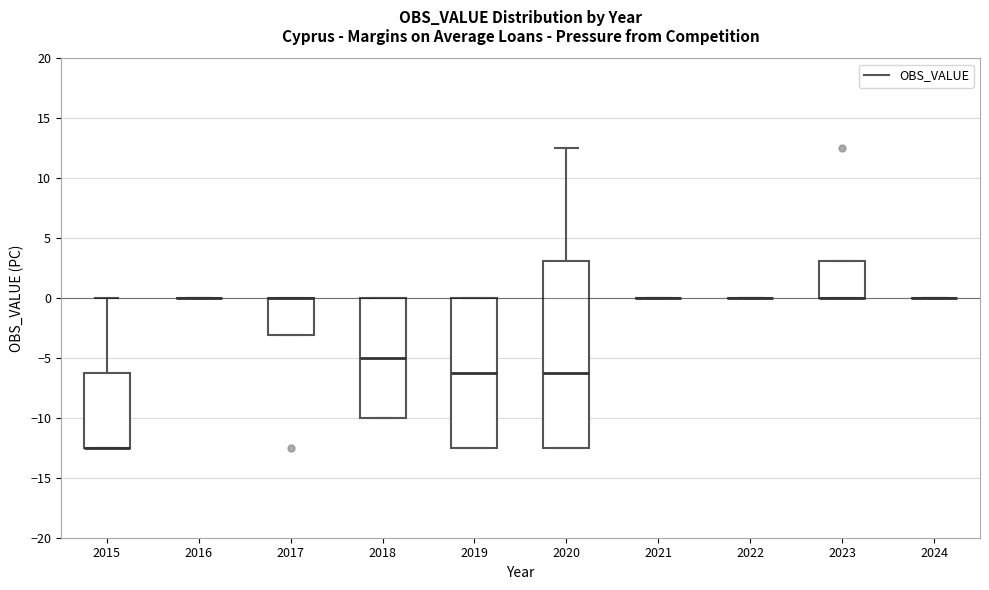

Where is the upper edge of the box at x = 2019 on the y-axis? The values are not printed on the chart, so give them approximately, as read against the axis.

0.0